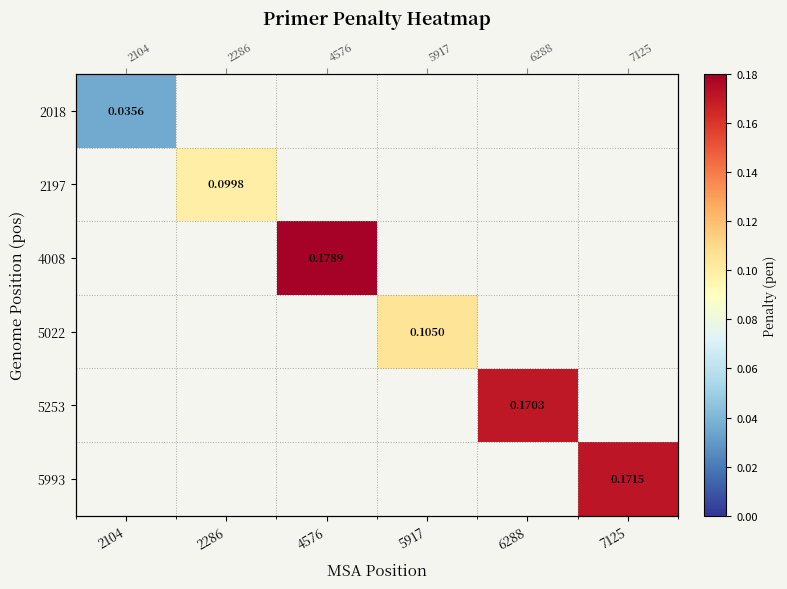

Which label corresponds to the smallest value in the chart?

2286